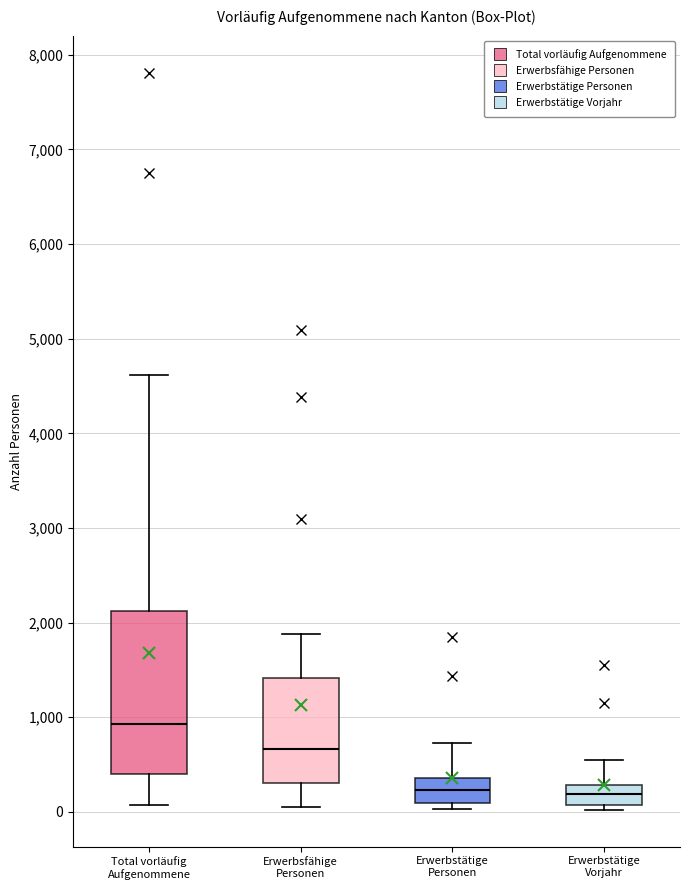

Where is the upper edge of the box for Erwerbstätige Vorjahr on the y-axis? The values are not printed on the chart, so give them approximately, as read against the axis.

300